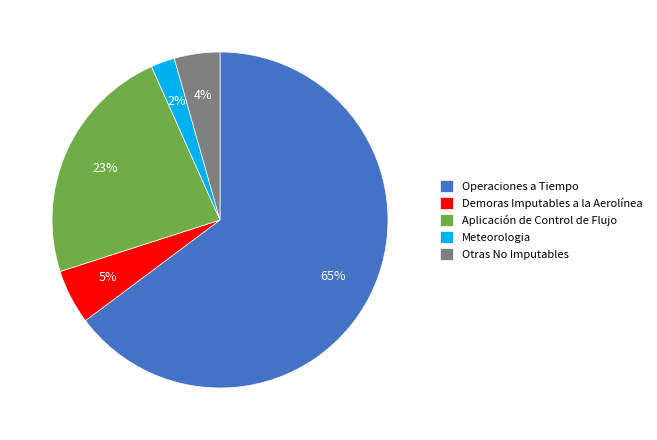

Combined, do Meteorologia and Otras No Imputables account for over 50%?

No